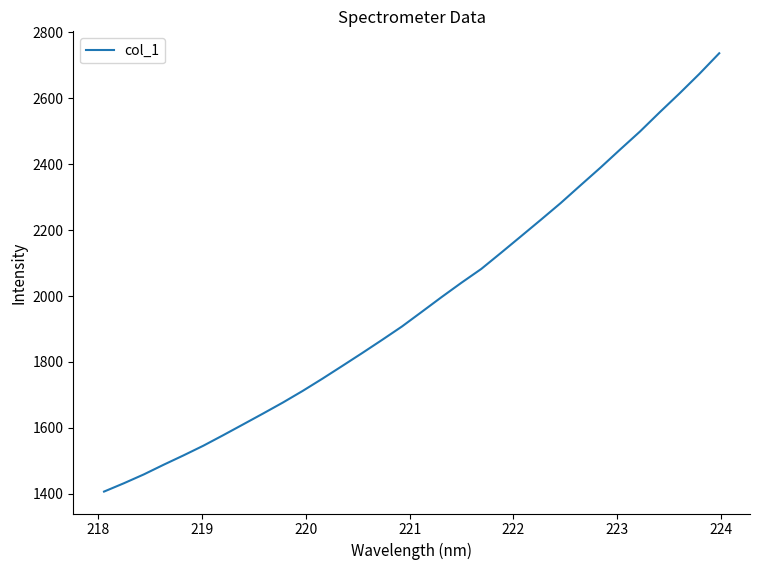

What is the difference between the maximum and minimum values?

1329.0